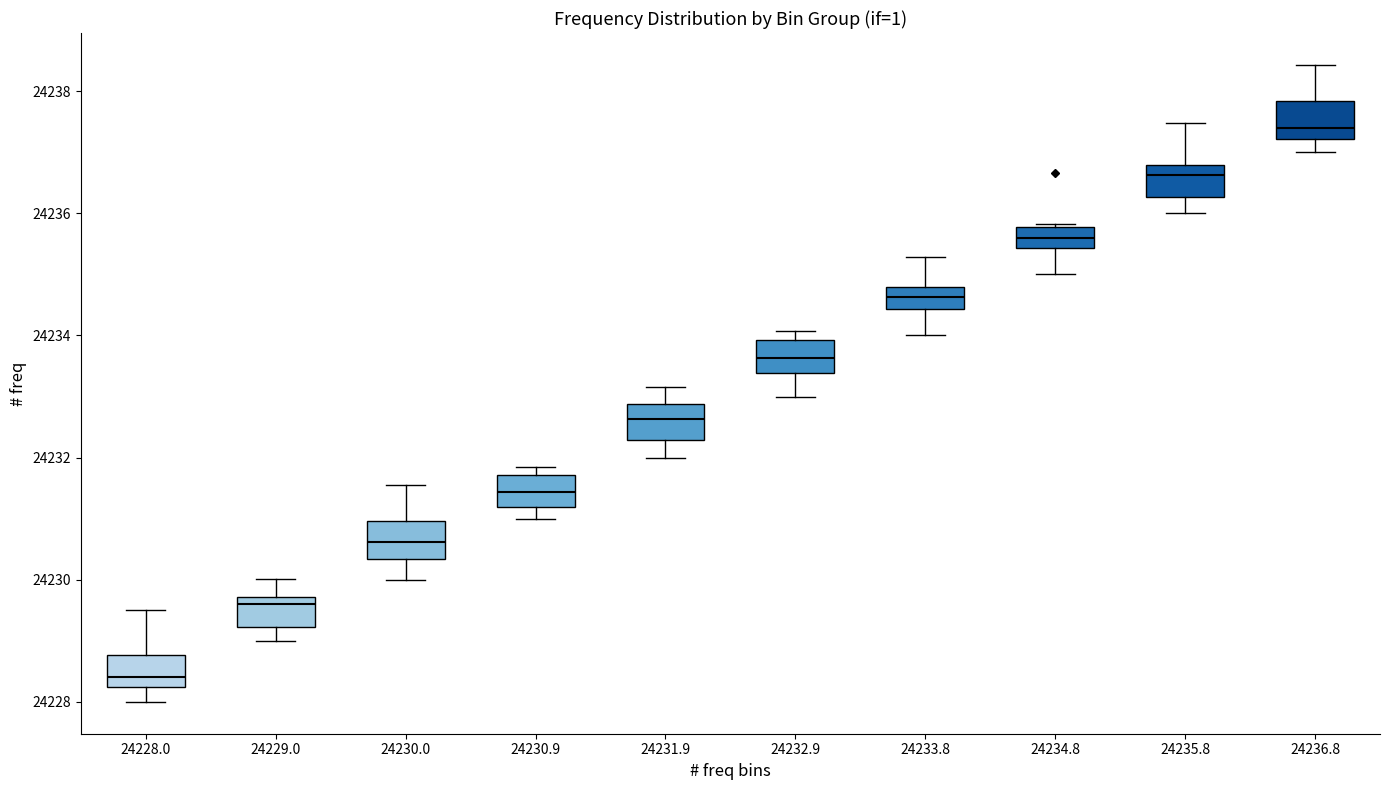

Where is the lower edge of the box at x = 24232.9 on the y-axis? The values are not printed on the chart, so give them approximately, as read against the axis.

24233.4